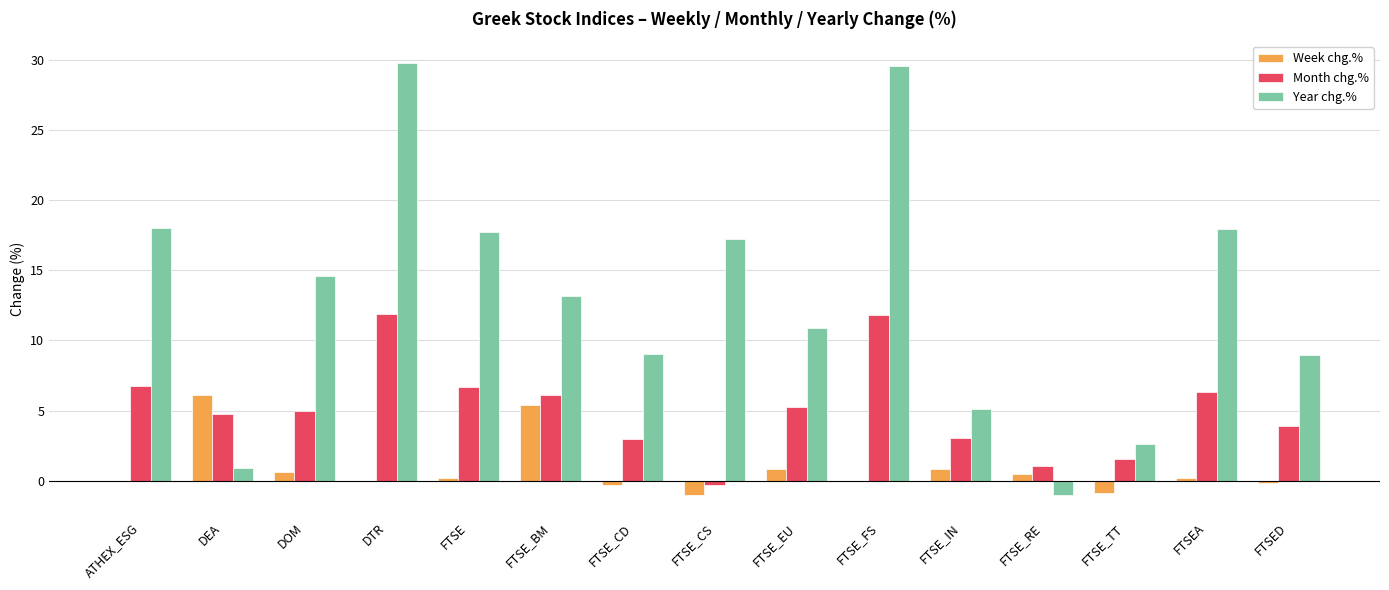

Between DOM and DTR, which series saw the biggest shift?

Year chg.%